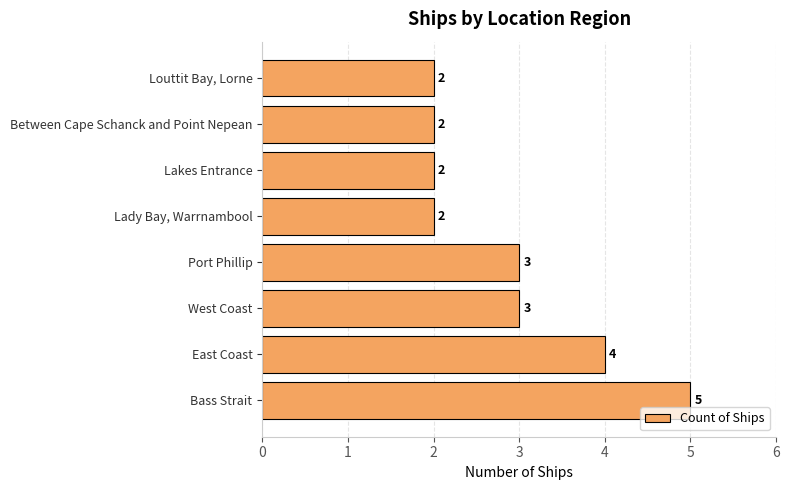

What is the difference between the second highest and minimum values?

2